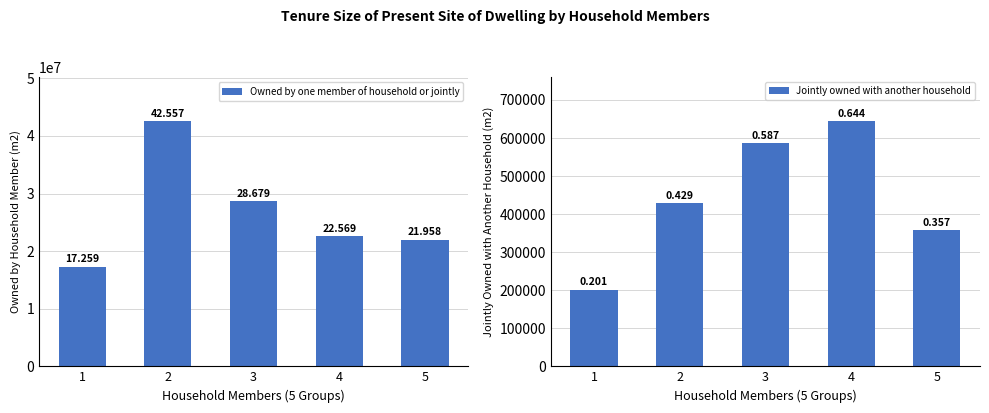

Rank the series at 5 from lowest to highest value.

Jointly owned with another household, Owned by one member of household or jointly